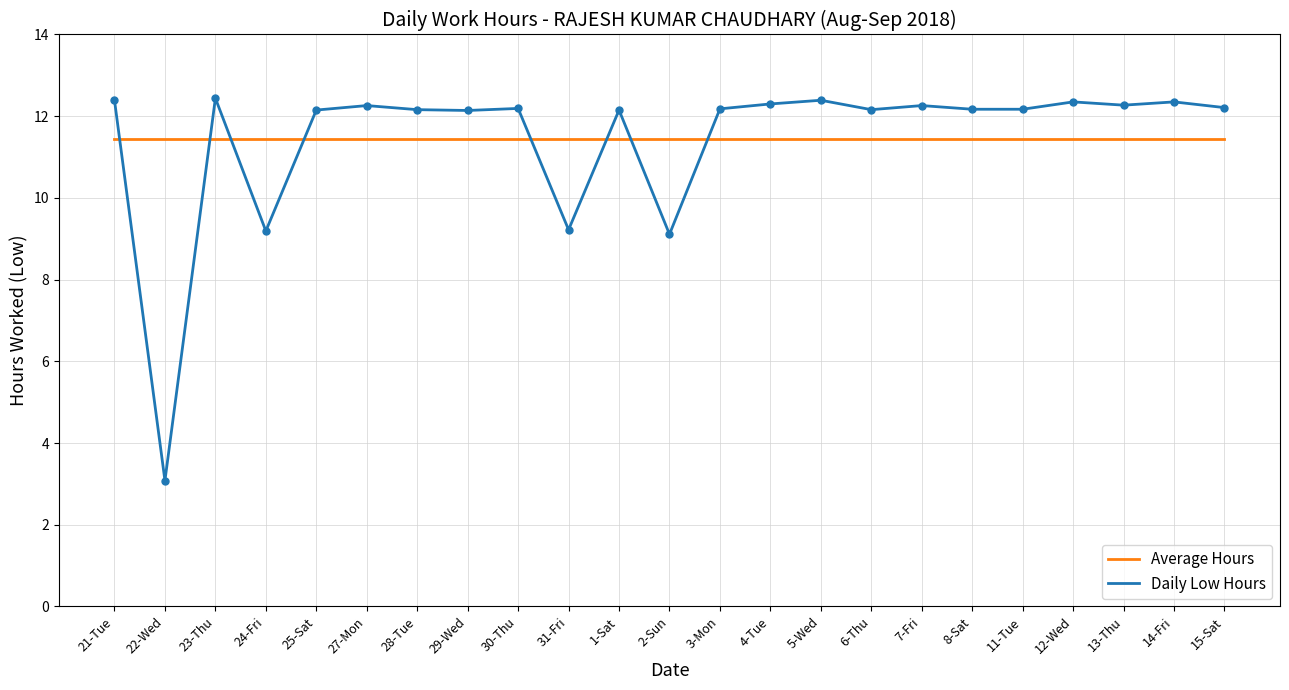

What is the total value across all series at 23-Thu?

23.9